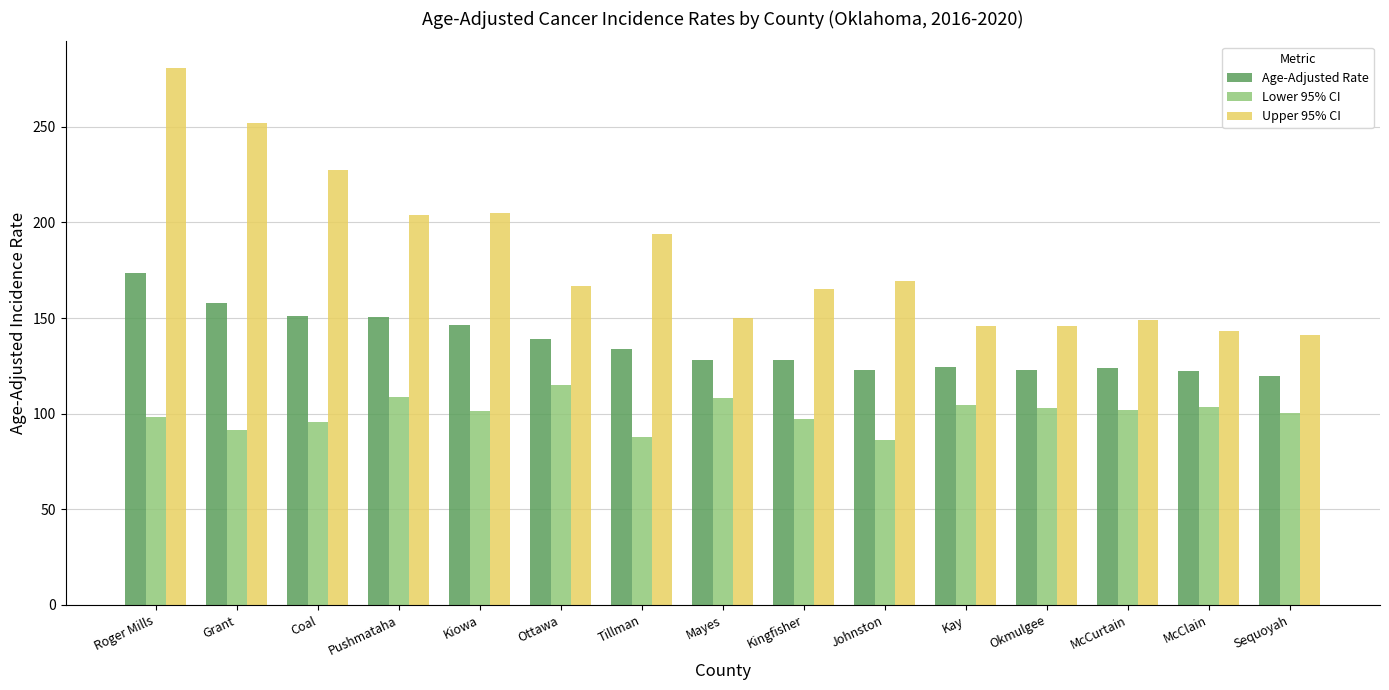

Which series has the largest range (max minus min)?

Upper 95% CI